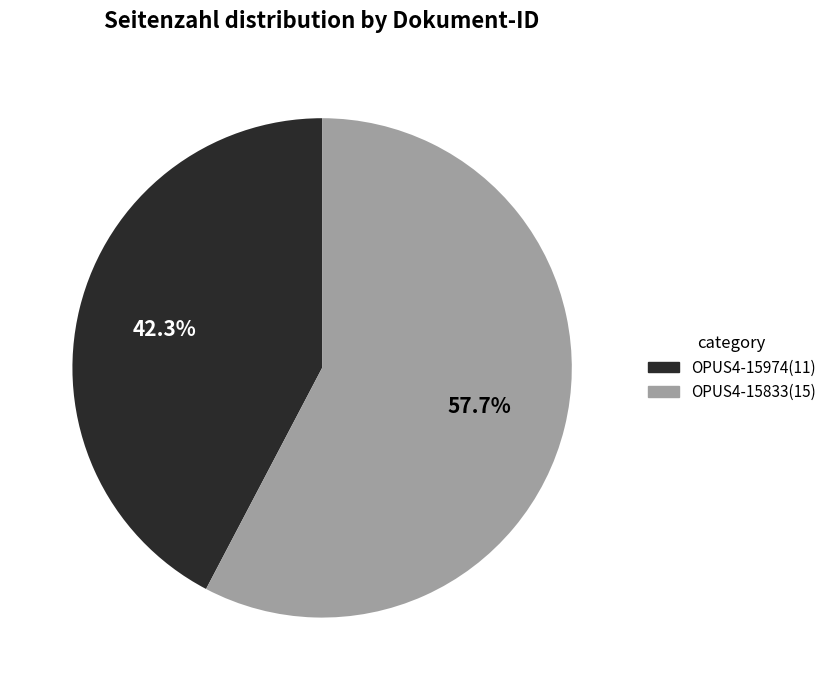

Rank the categories by value from highest to lowest.

OPUS4-15833, OPUS4-15974